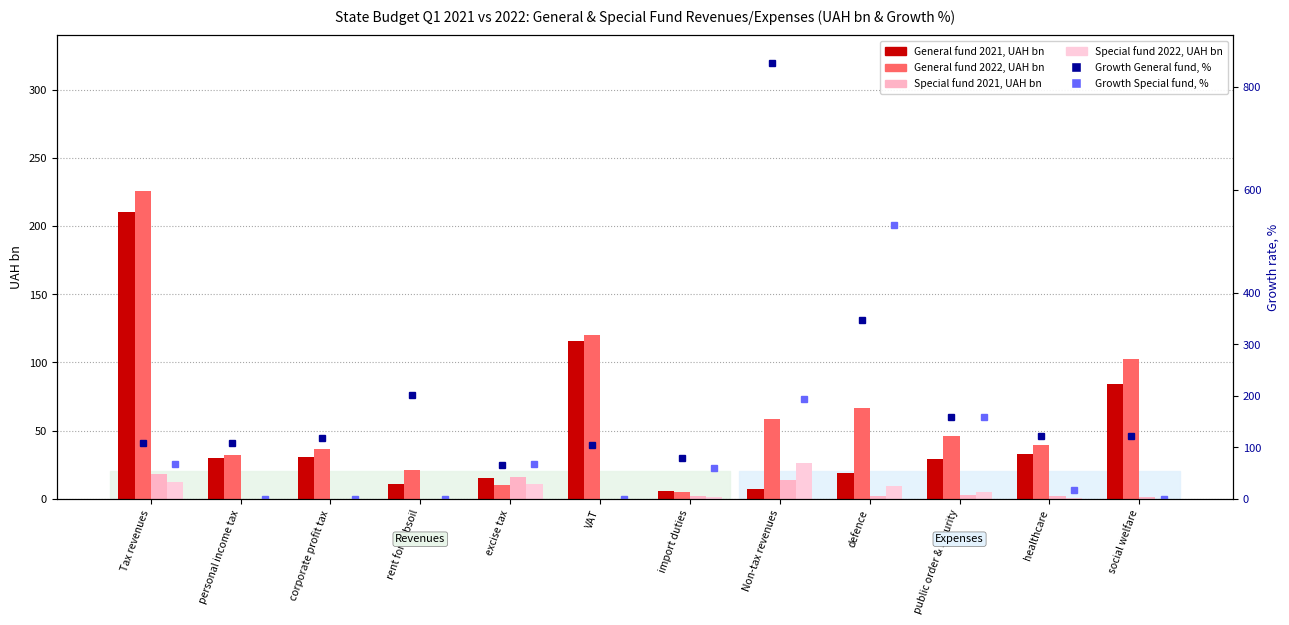

At which category does the chart reach its peak across all series?

Non-tax revenues